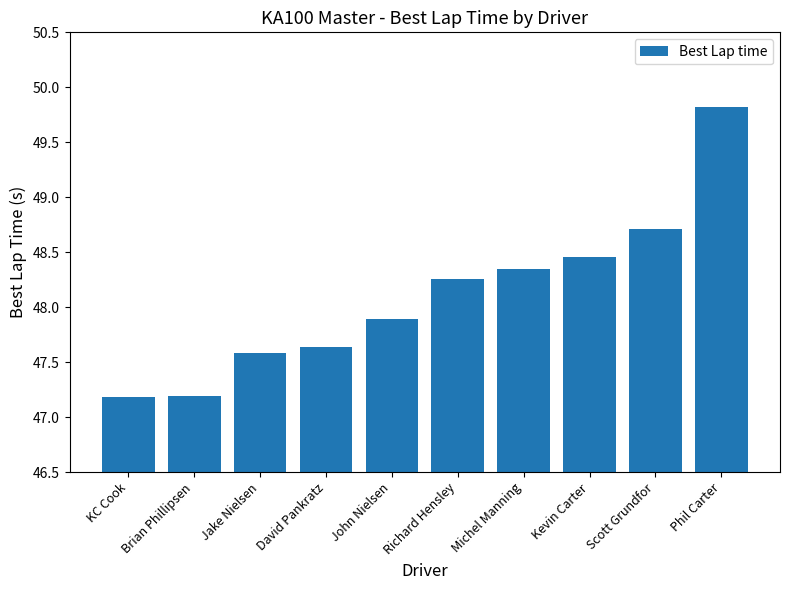

What is the value of the 1st bar from the left?

47.2